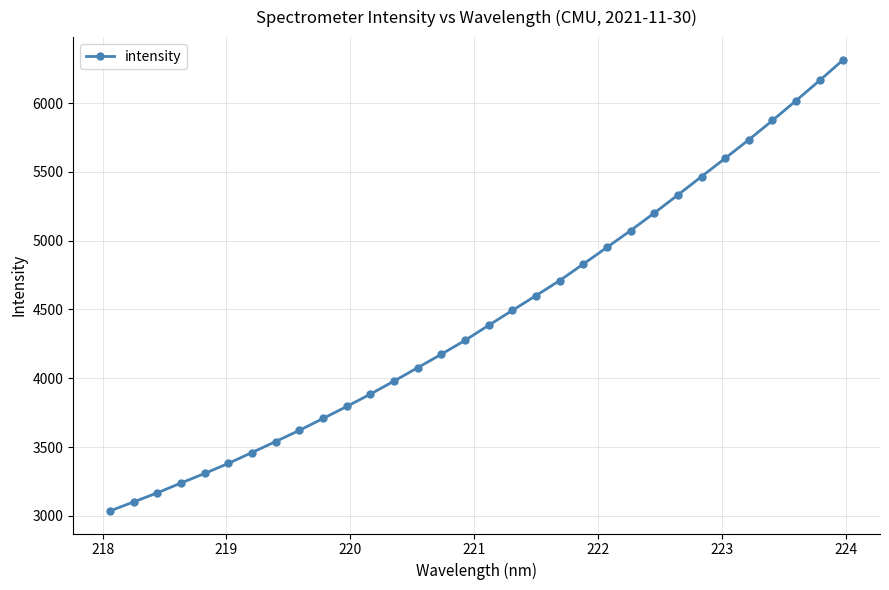

How many values exceed 4385?

16